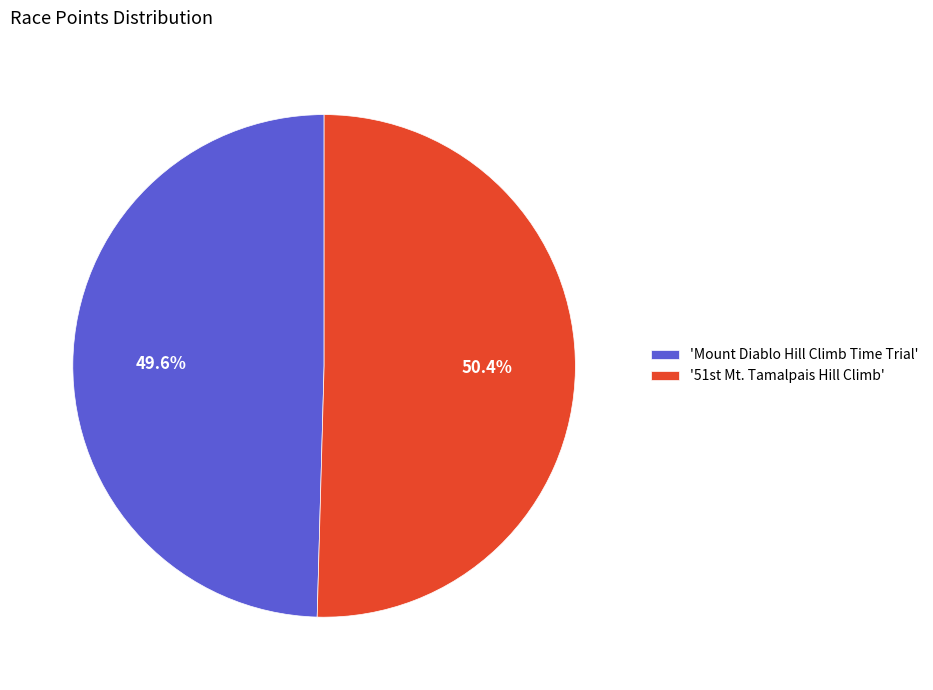

Rank the categories by value from lowest to highest.

'Mount Diablo Hill Climb Time Trial', '51st Mt. Tamalpais Hill Climb'